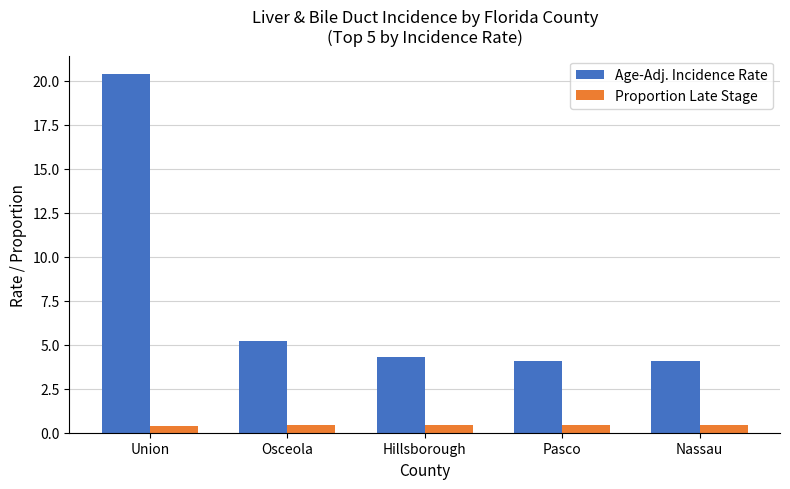

What is the spread (max minus min) of values at Hillsborough?

3.9